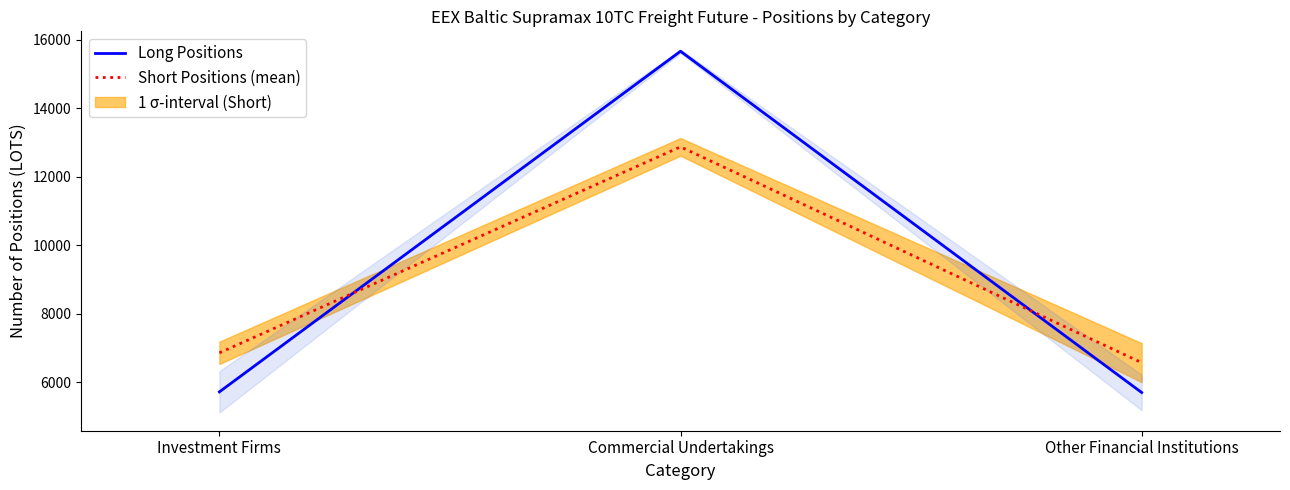

At which category is the sum across all series the highest?

Commercial Undertakings